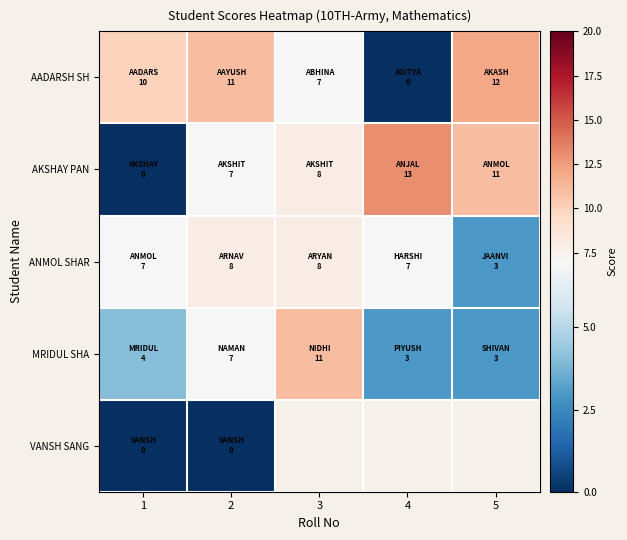

Which series changed the most between 2 and 4?

AADARSH SH